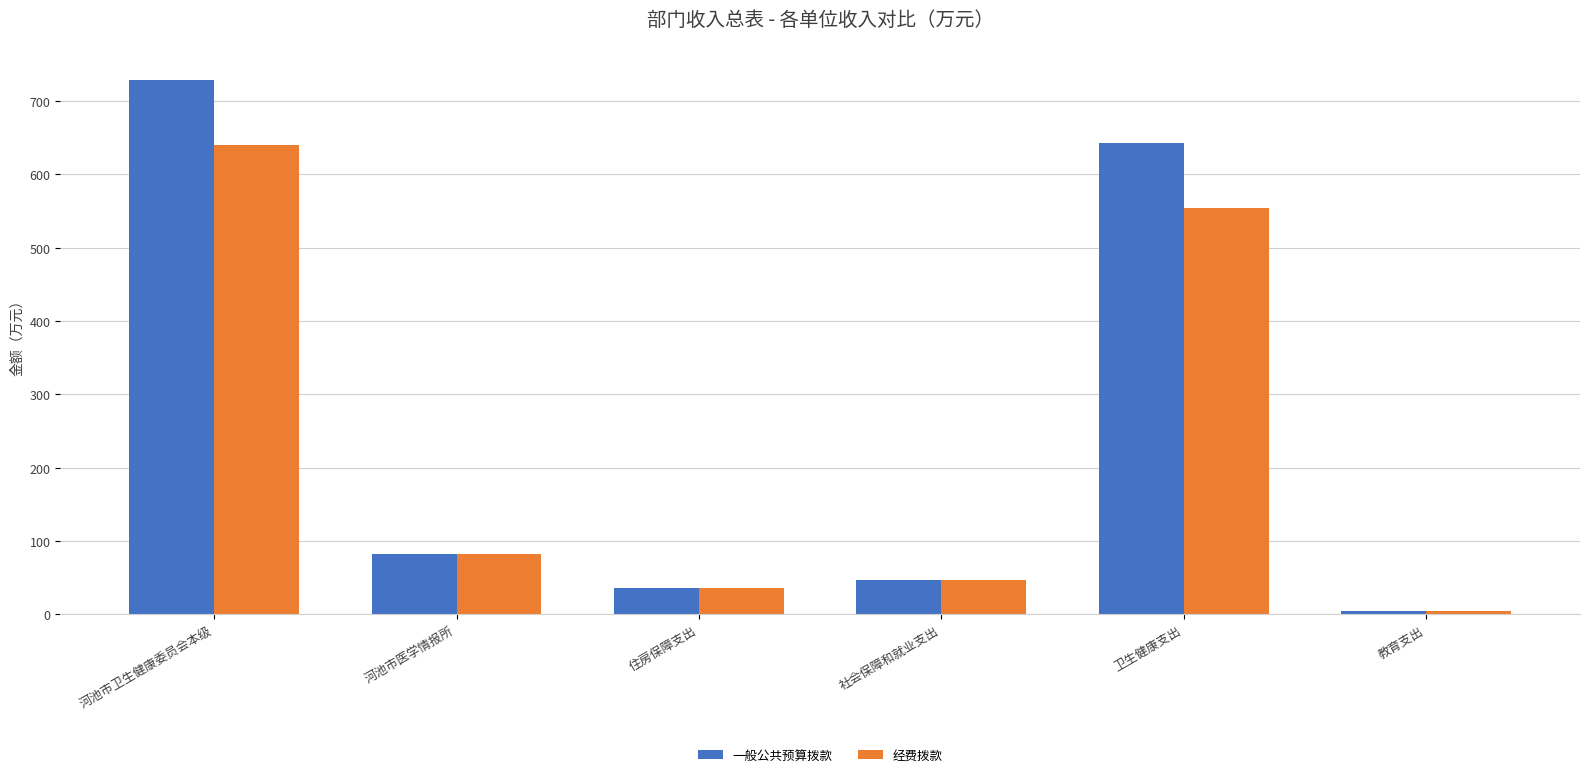

What is the label of the 4th bar from the left?

社会保障和就业支出